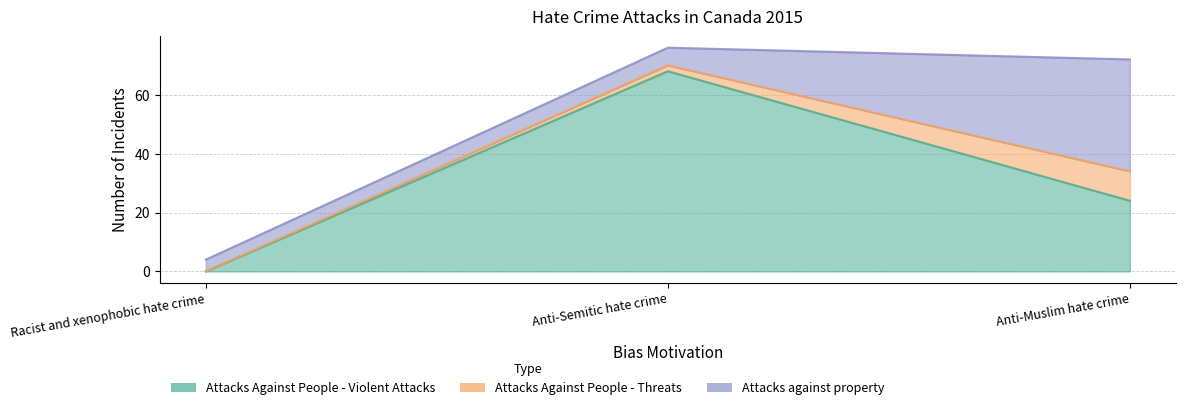

Reading right to left, list all the values displayed in this chart.

Attacks Against People - Violent Attacks: Anti-Muslim hate crime=24	Anti-Semitic hate crime=68	Racist and xenophobic hate crime=0
Attacks Against People - Threats: Anti-Muslim hate crime=10	Anti-Semitic hate crime=2	Racist and xenophobic hate crime=0
Attacks against property: Anti-Muslim hate crime=38	Anti-Semitic hate crime=6	Racist and xenophobic hate crime=4